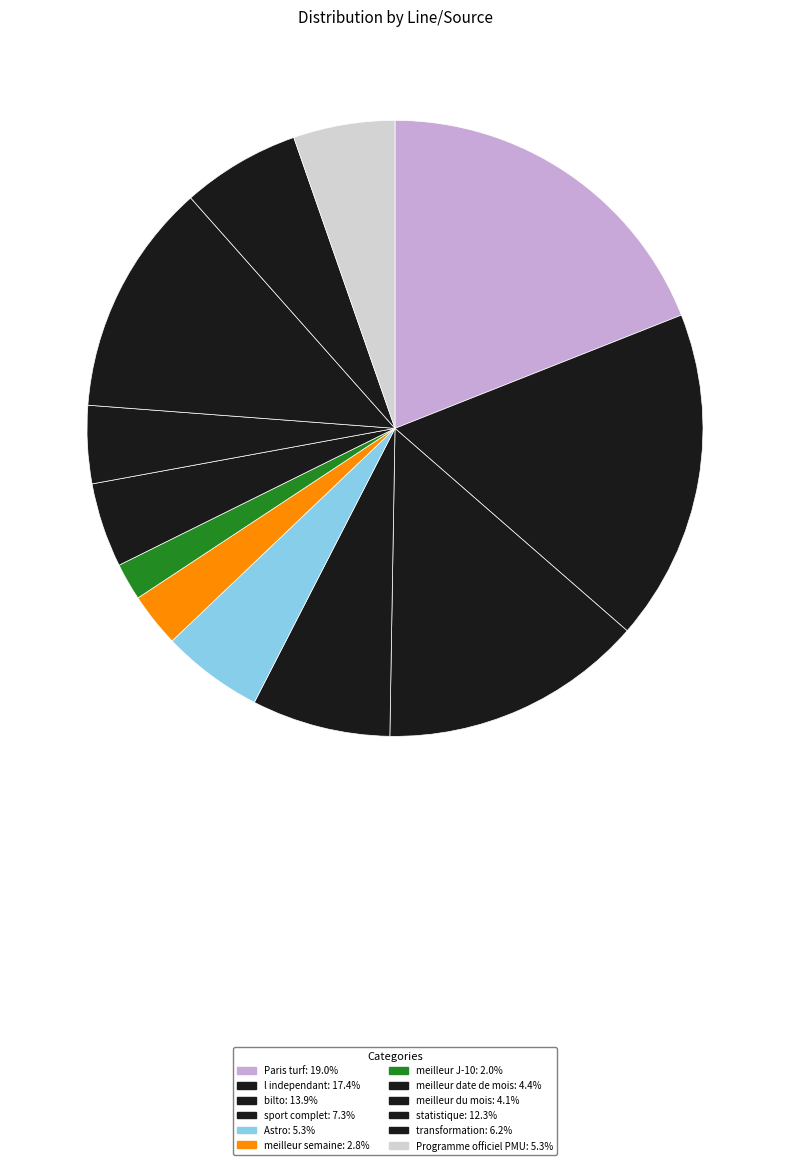

What percentage is the meilleur du mois slice, to the nearest percent?

4%